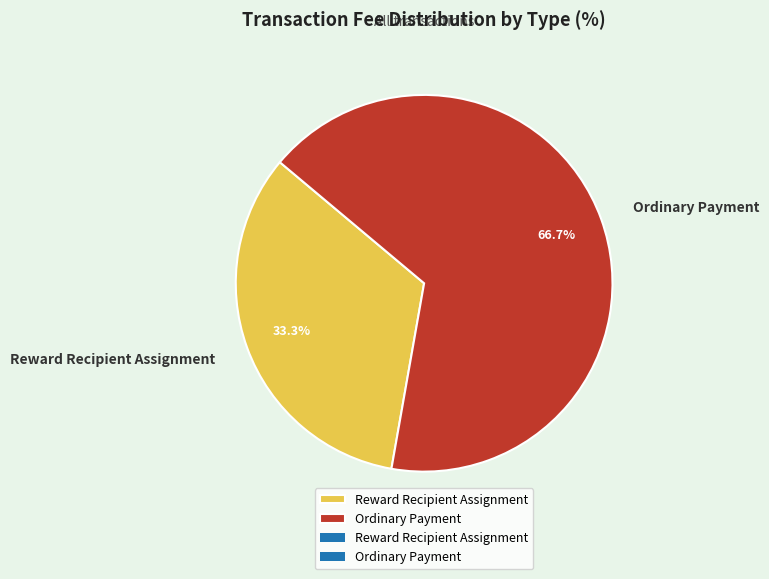

To the nearest percent, what is the difference between the largest and smallest slice percentages?

33%